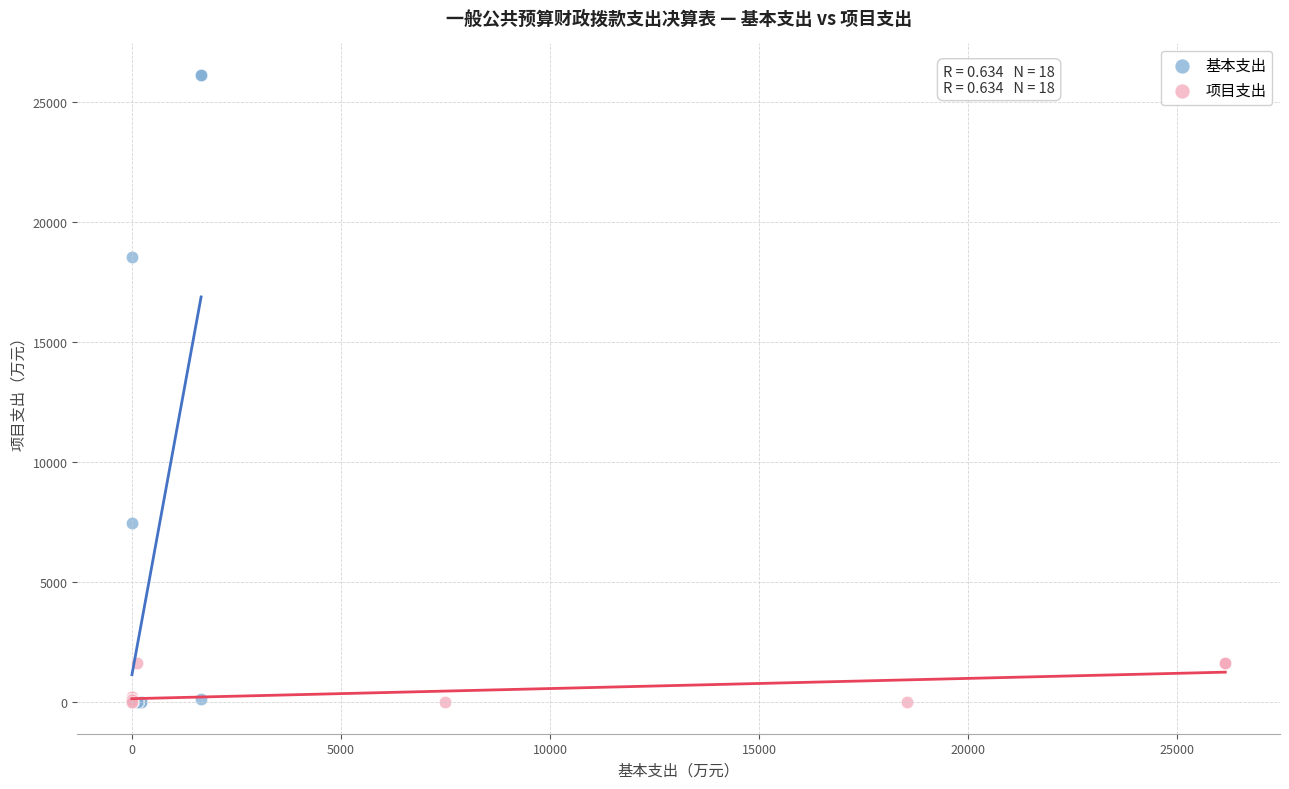

Which series reaches the maximum Y coordinate?

基本支出